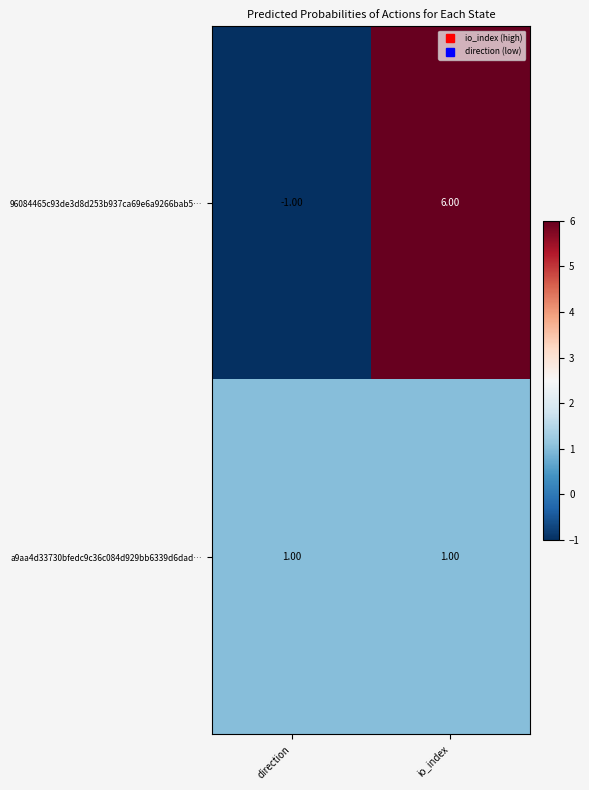

At which category is the sum across all series the highest?

io_index